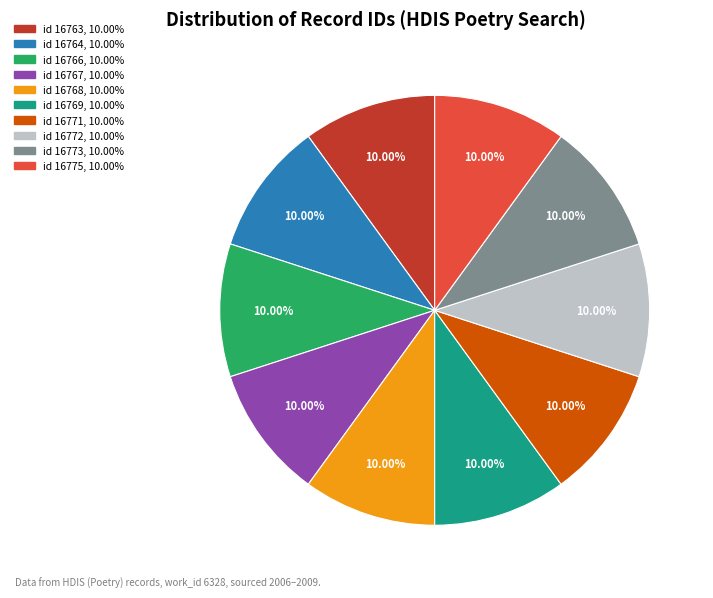

Is there any slice that represents more than half of the pie?

No